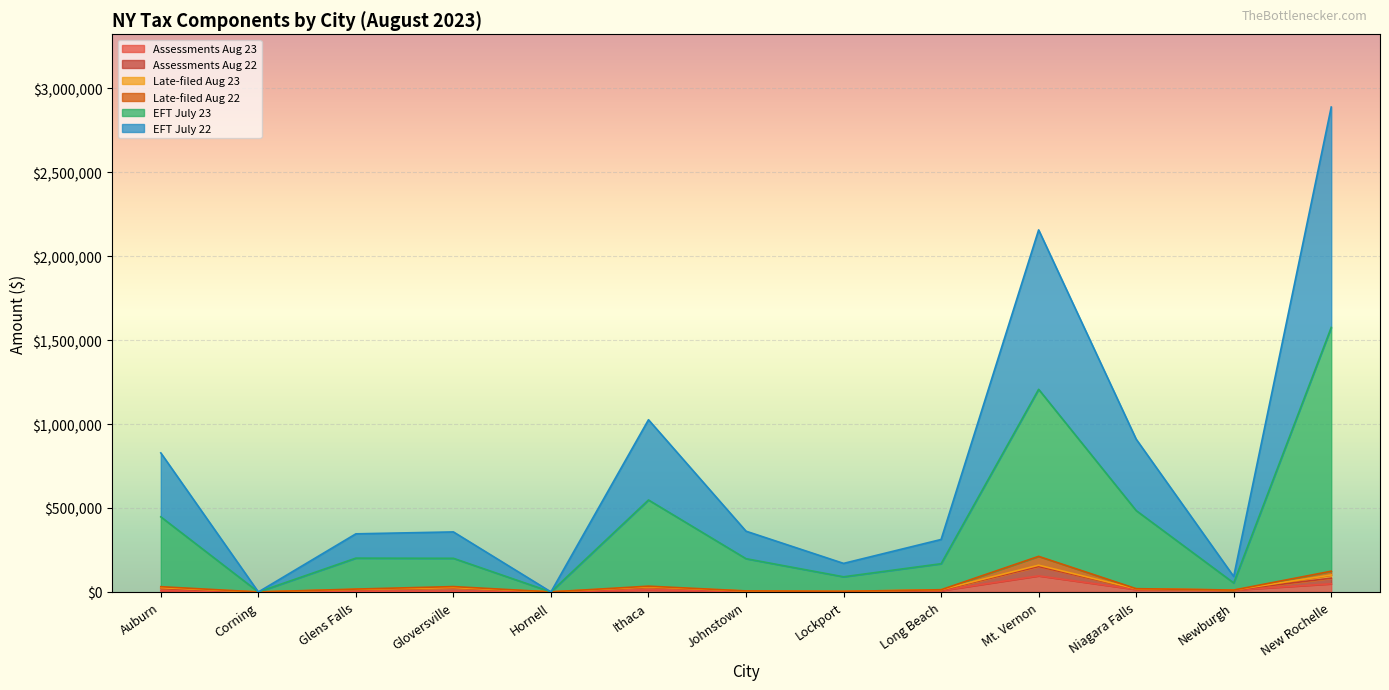

The Assessments Aug 23 series shows 7911.6 at Long Beach. True or false?

True